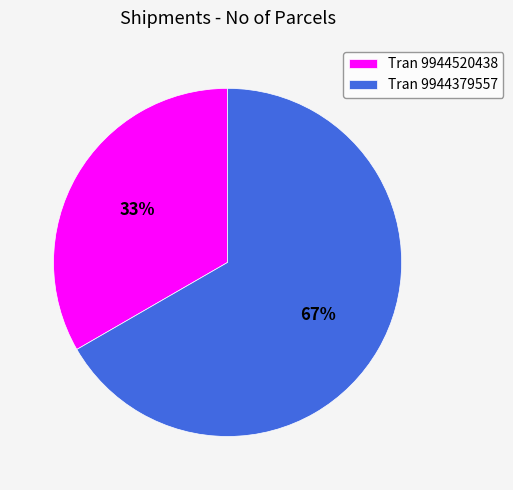

To the nearest percent, what is the combined percentage of Tran 9944379557 and Tran 9944520438?

100%